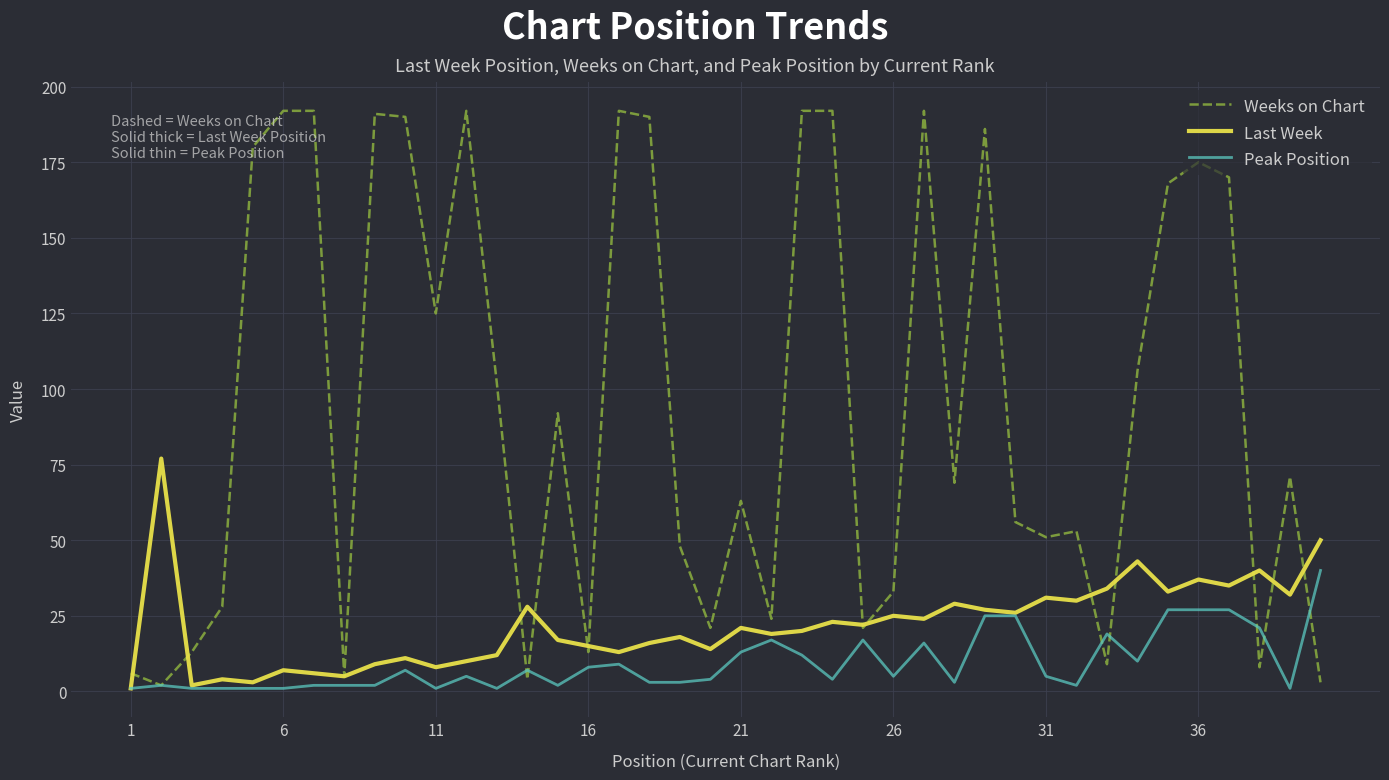

After their last crossing, which series has the higher values: Peak Position or Weeks on Chart?

Peak Position